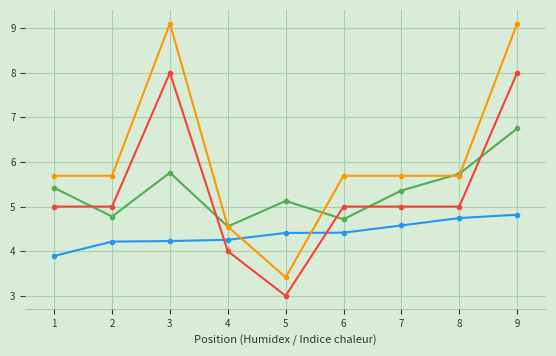

What is the greatest value displayed?

9.1